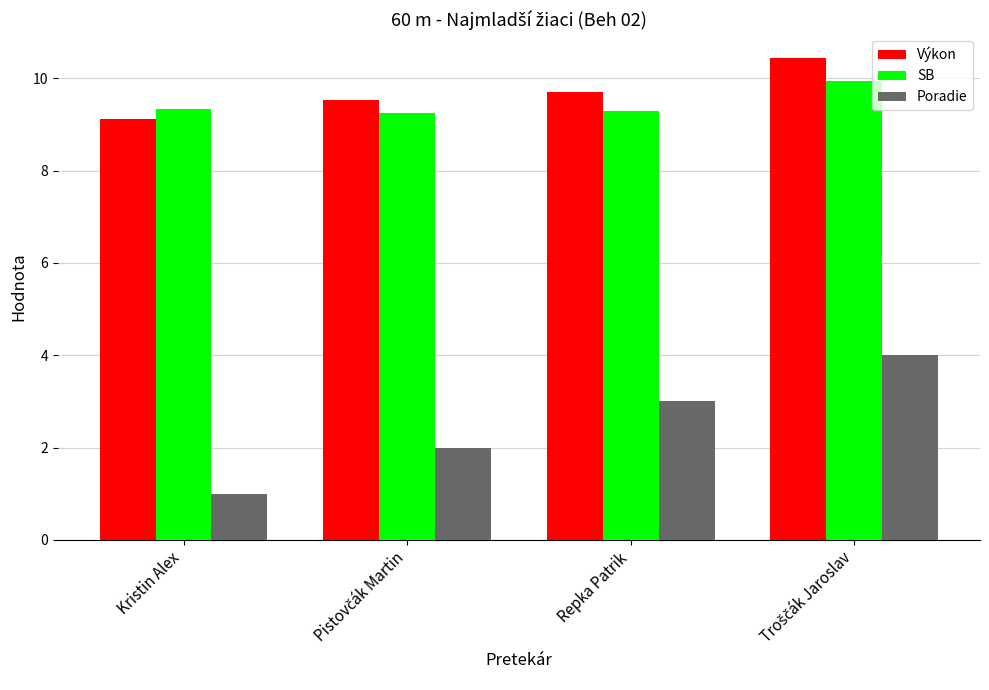

What is the total value across all series at Kristin Alex?

19.4